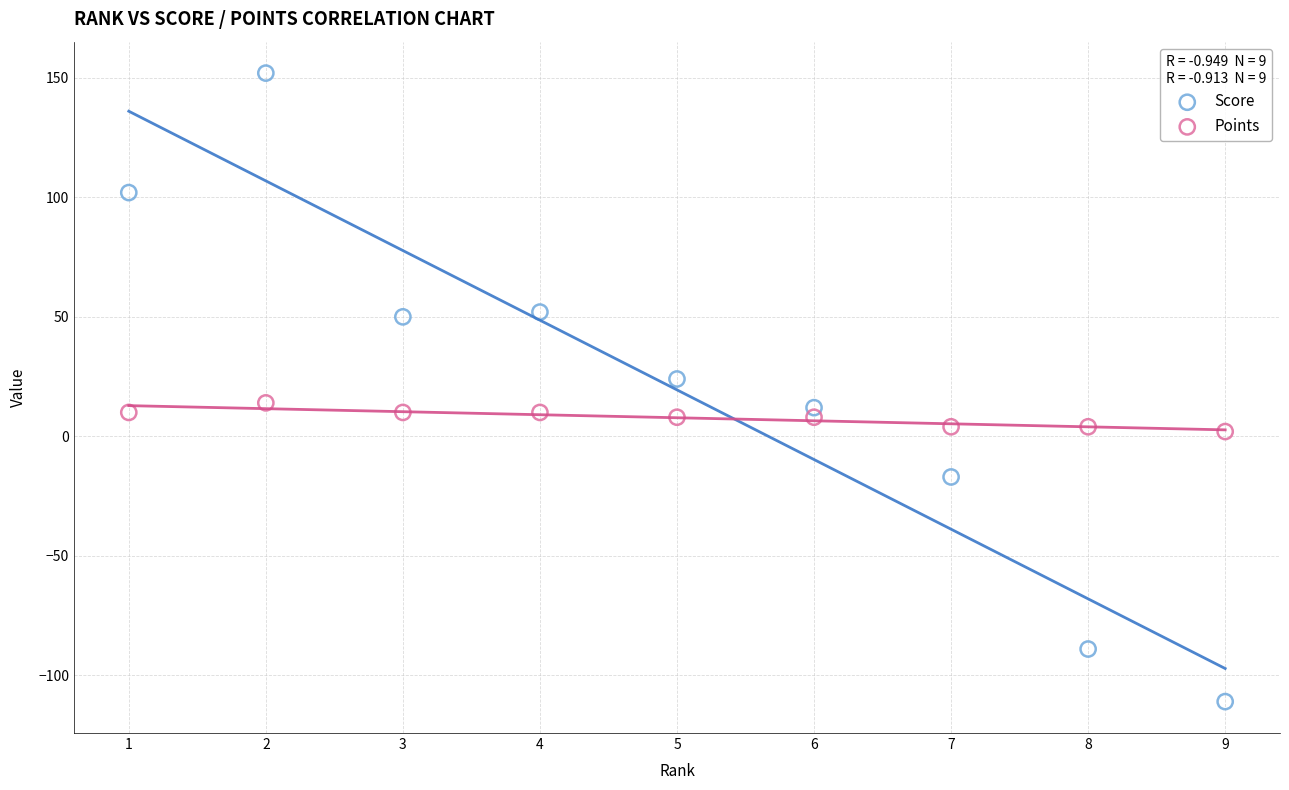

Which series has the largest Y range (max minus min)?

Score